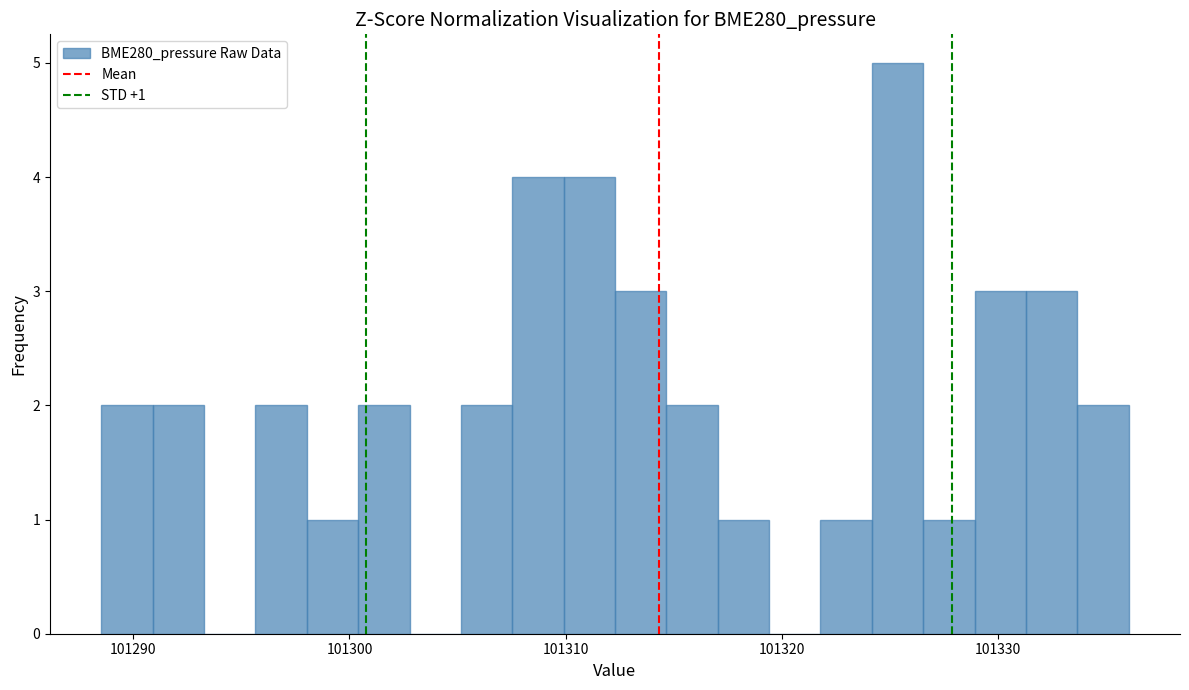

Around what value on the x-axis is the tallest bar? Give the approximate position of its centre, as read against the axis.

101325